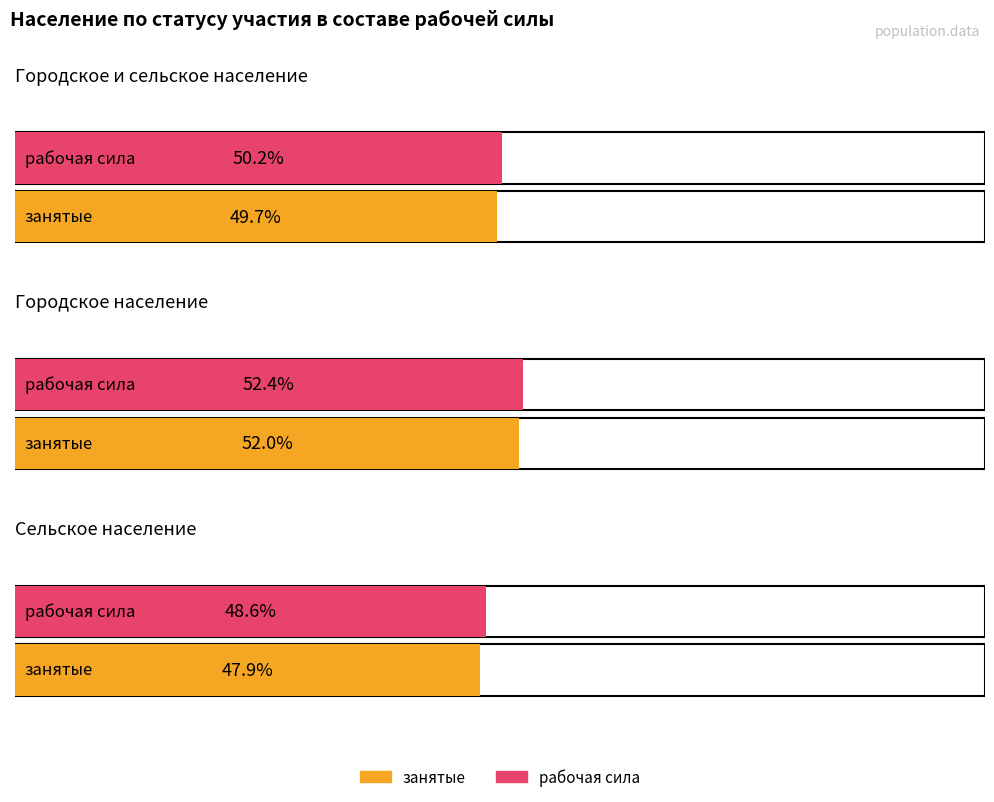

Does the chart contain any negative values?

No